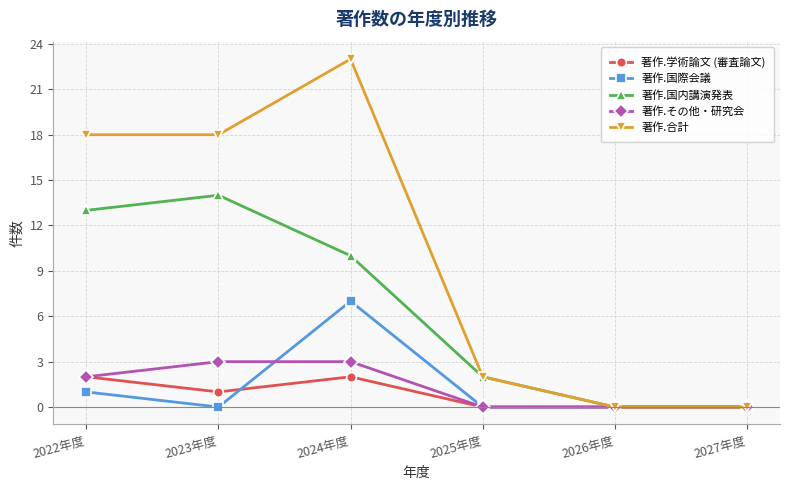

Is the value of 著作.合計 at 2023年度 greater than the value of 著作.学術論文 (審査論文) at 2024年度?

Yes